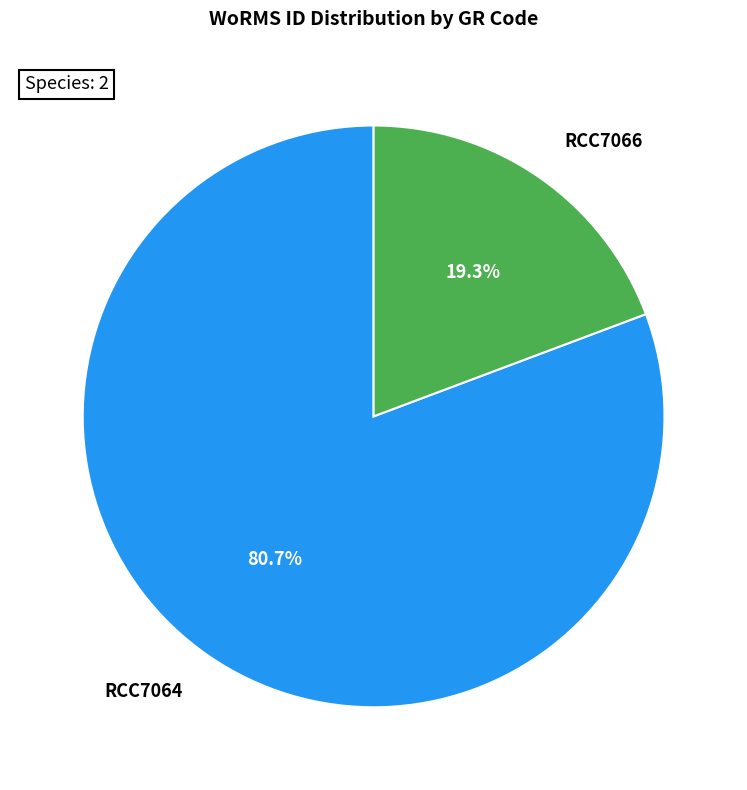

Combined, what portion of the pie is RCC7064 and RCC7066?

100.0%